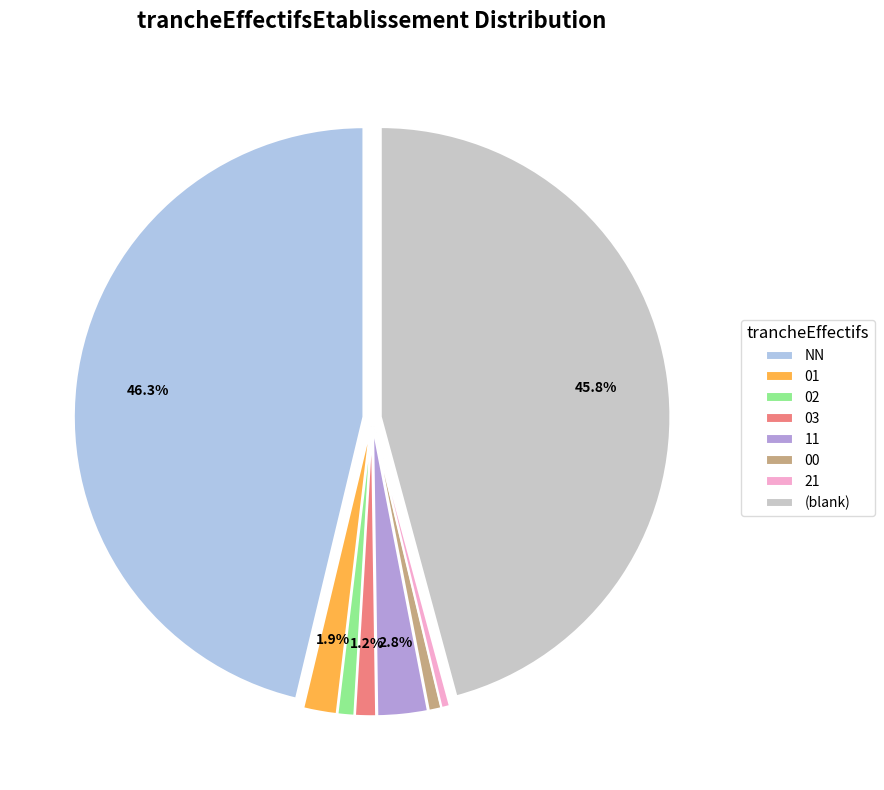

How many slices are in this pie chart?

8